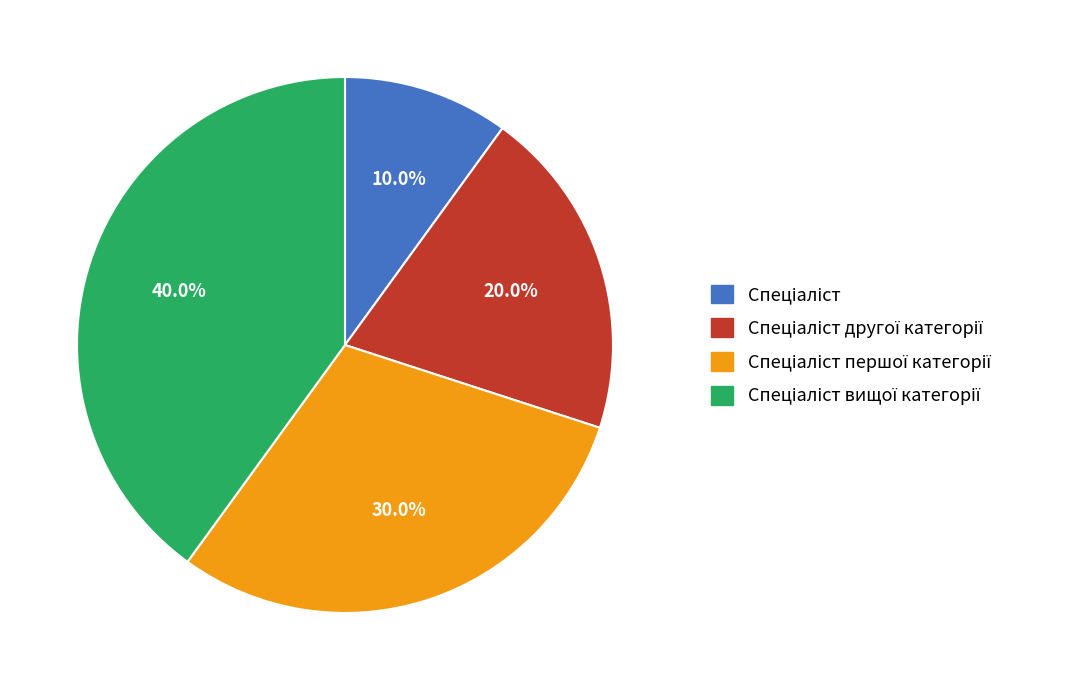

Is there any slice that represents more than half of the pie?

No